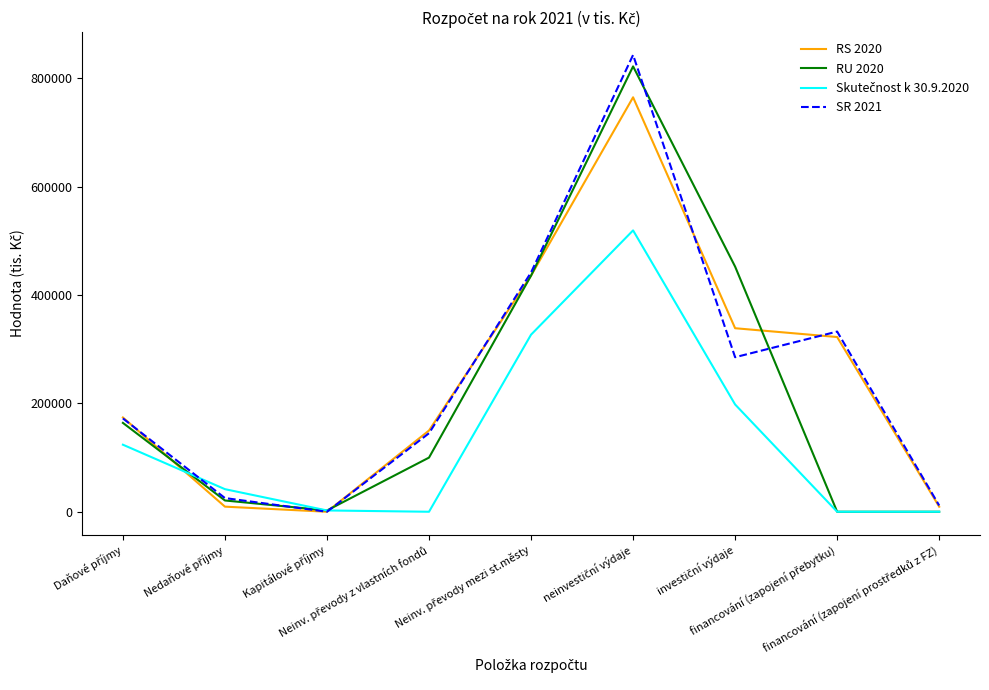

Reading left to right, extract all data points from this chart.

RS 2020: Daňové příjmy=174100	Nedaňové příjmy=9425	Kapitálové příjmy=0	Neinv. převody z vlastních fondů=150000	Neinv. převody mezi st.městy=435971	neinvestiční výdaje=765277	investiční výdaje=338882	financování (zapojení přebytku)=322619	financování (zapojení prostředků z FZ)=9315
RU 2020: Daňové příjmy=164100	Nedaňové příjmy=20832	Kapitálové příjmy=2400	Neinv. převody z vlastních fondů=100000	Neinv. převody mezi st.městy=435971	neinvestiční výdaje=822333	investiční výdaje=452660	financování (zapojení přebytku)=0	financování (zapojení prostředků z FZ)=0
Skutečnost k 30.9.2020: Daňové příjmy=123814	Nedaňové příjmy=41712	Kapitálové příjmy=2400	Neinv. převody z vlastních fondů=0	Neinv. převody mezi st.městy=326979	neinvestiční výdaje=519530	investiční výdaje=198087	financování (zapojení přebytku)=0	financování (zapojení prostředků z FZ)=0
SR 2021: Daňové příjmy=172350	Nedaňové příjmy=25270	Kapitálové příjmy=0	Neinv. převody z vlastních fondů=145000	Neinv. převody mezi st.městy=441868	neinvestiční výdaje=843430	investiční výdaje=285351	financování (zapojení přebytku)=332707	financování (zapojení prostředků z FZ)=11585